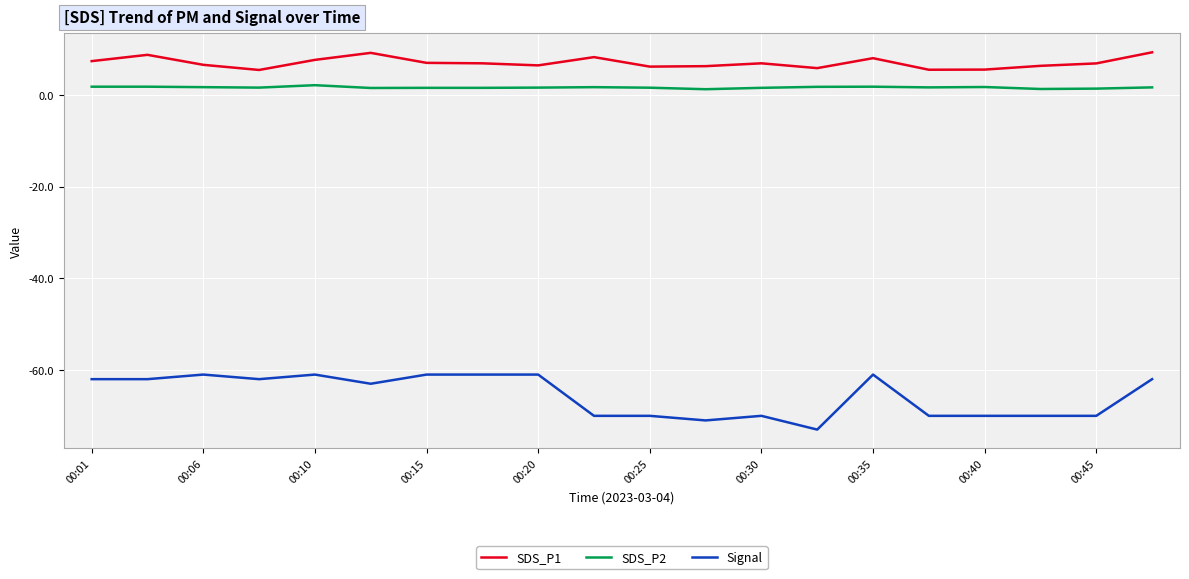

What are all the series names shown in the legend?

SDS_P1, SDS_P2, Signal